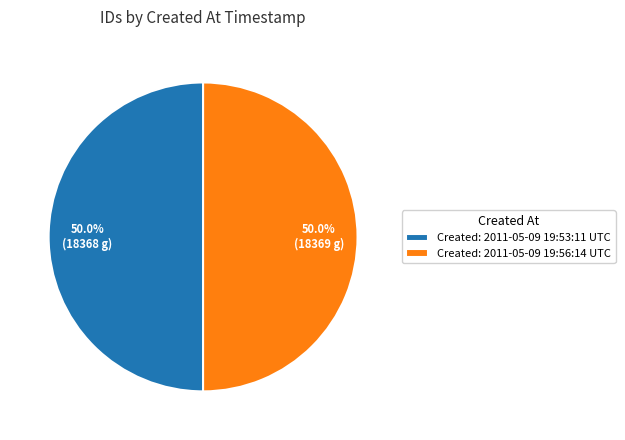

What is the ratio of the value at Created: 2011-05-09 19:53:11 UTC to the value at Created: 2011-05-09 19:56:14 UTC?

1.0